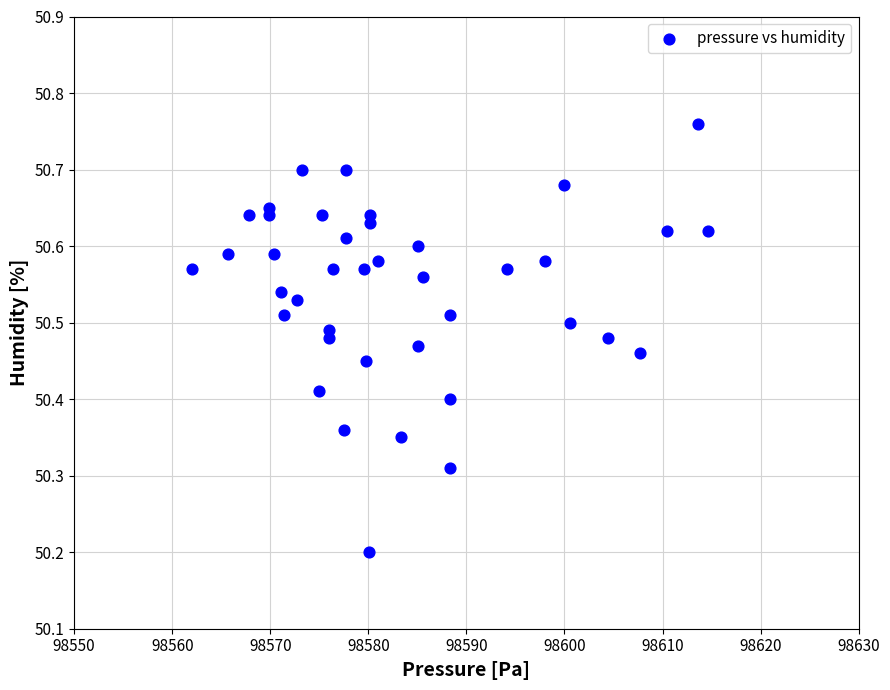

What Y value in the scatter plot is closest to 50?

50.2